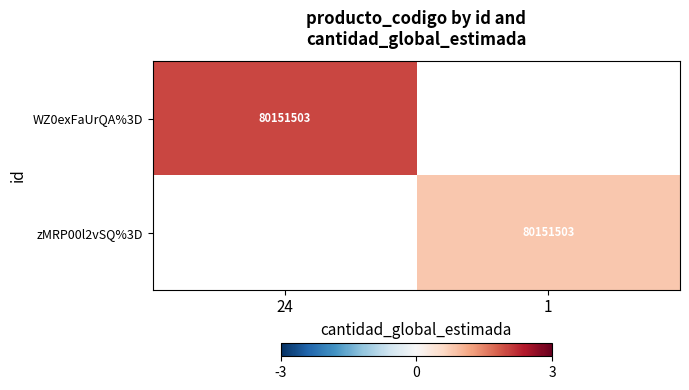

What is the greatest value displayed?

2.0